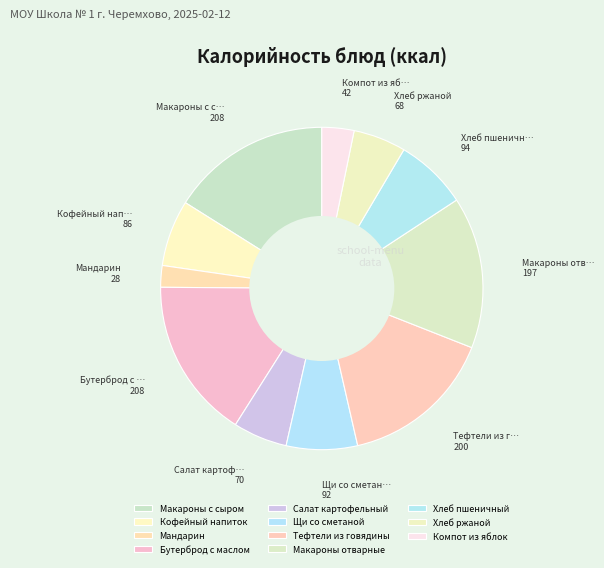

How many slices are in this pie chart?

11